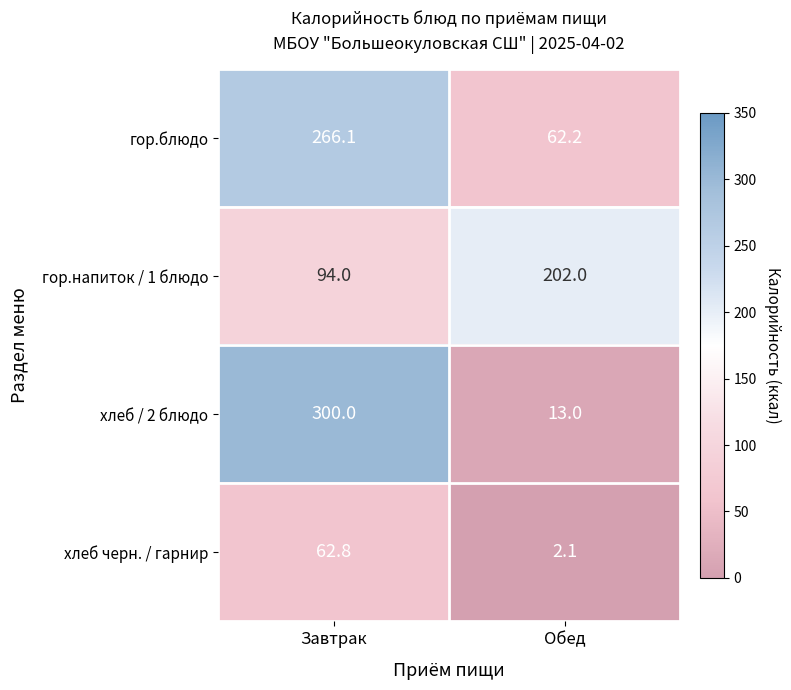

Which series changed the most between Завтрак and Обед?

хлеб / 2 блюдо